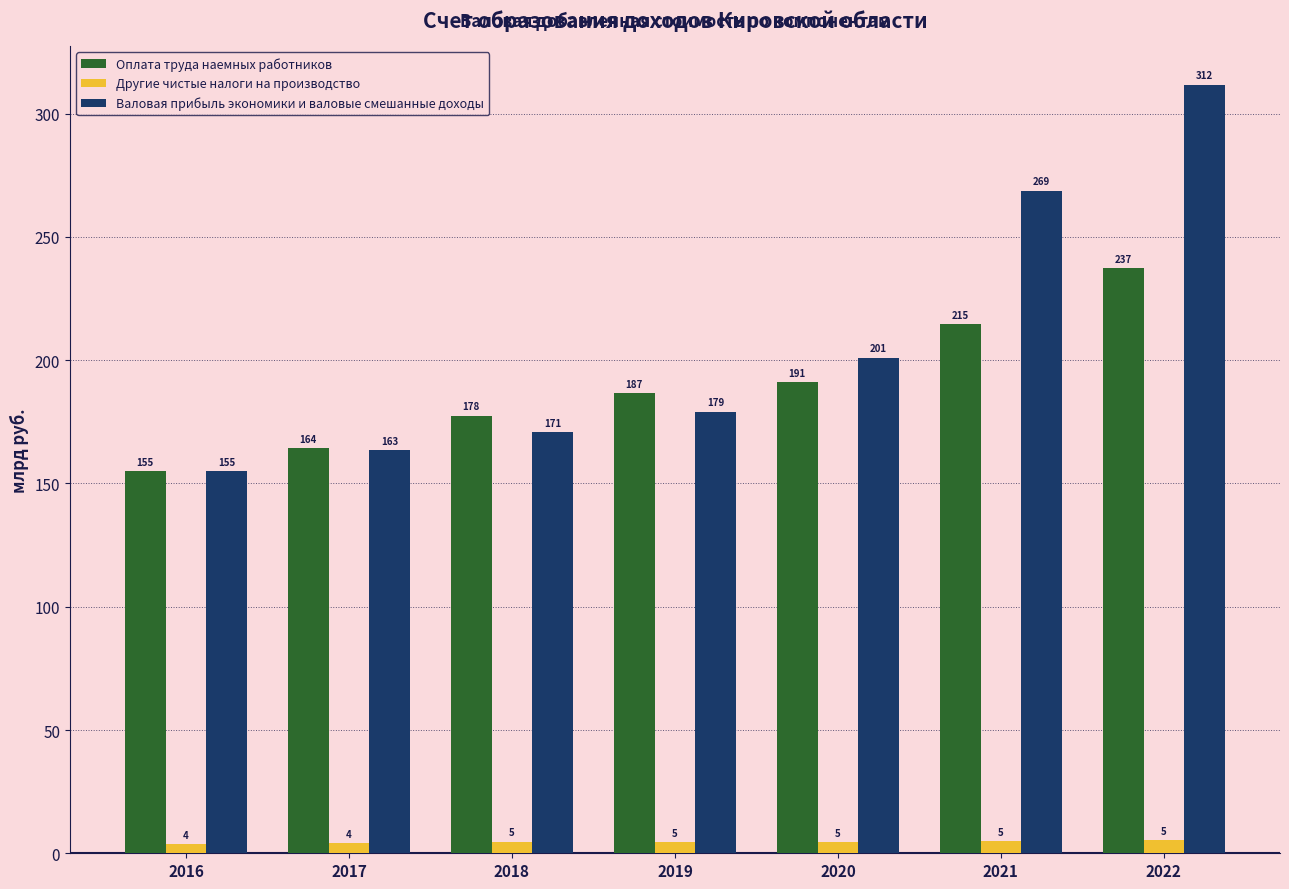

Reading left to right, transcribe all the data shown in this chart.

Оплата труда наемных работников: 155034.6	164237.8	177539.9	186669.0	191220.0	214747.0	237318.6
Другие чистые налоги на производство: 3593.9	4067.6	4756.6	4642.6	4650.6	5049.1	5426.3
Валовая прибыль экономики и валовые смешанные доходы: 154905.3	163449.0	170969.0	179161.0	201076.2	268798.4	311812.3